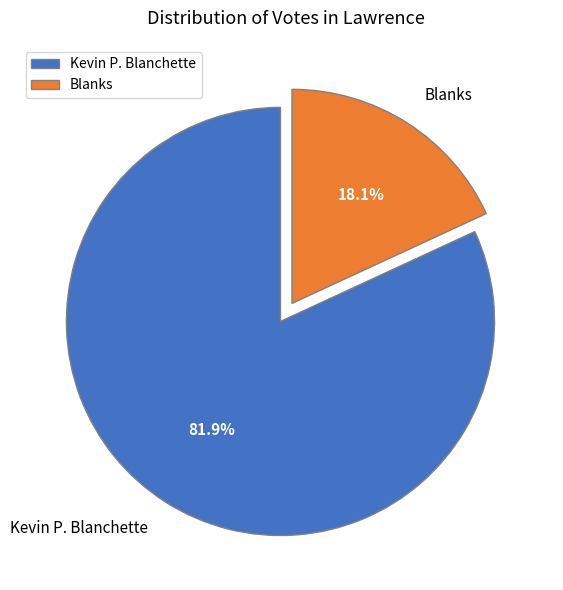

To the nearest percent, what percentage of the pie is Blanks?

18%